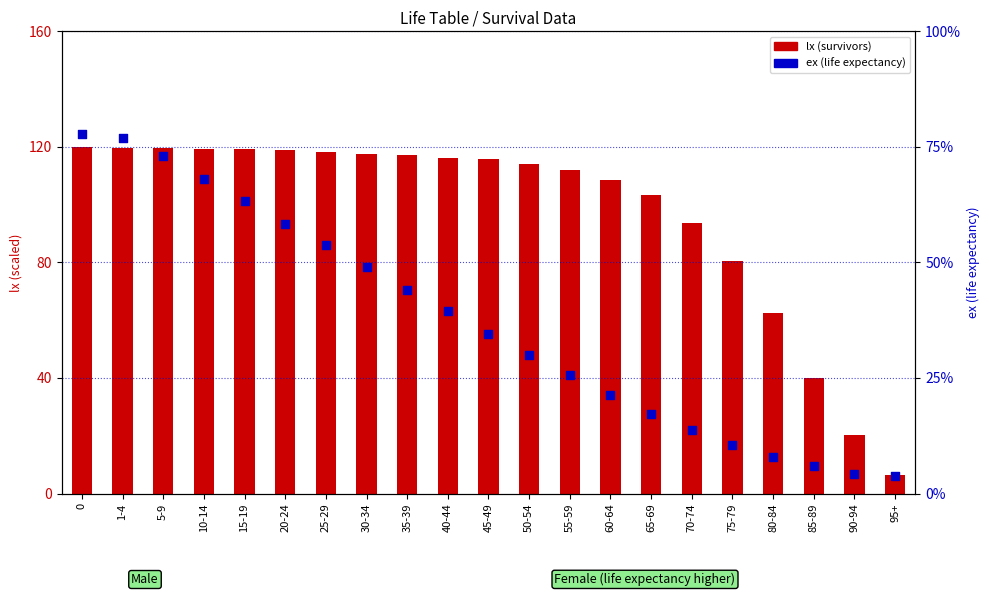

Which series has the widest spread of Y values?

lx (scaled)